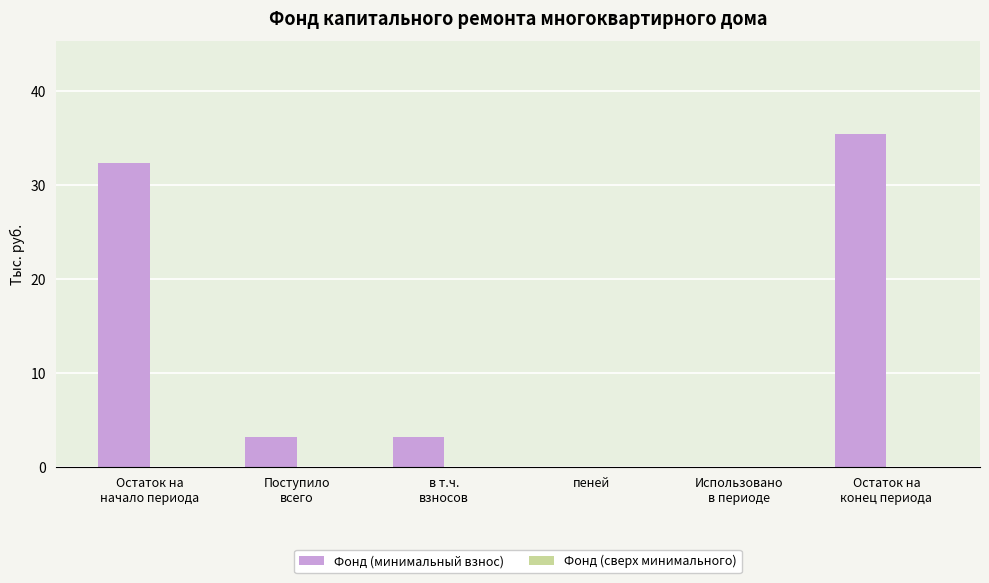

Are the bars horizontal?

No